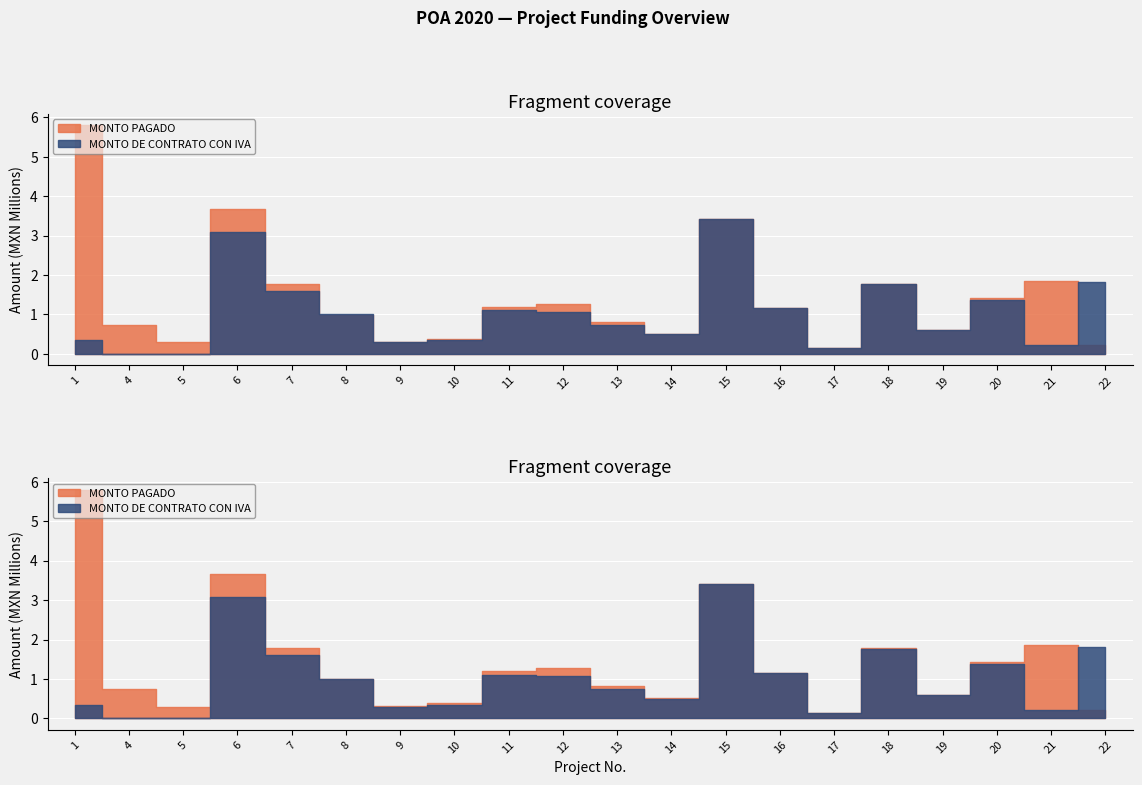

How many distinct data groups are displayed?

2